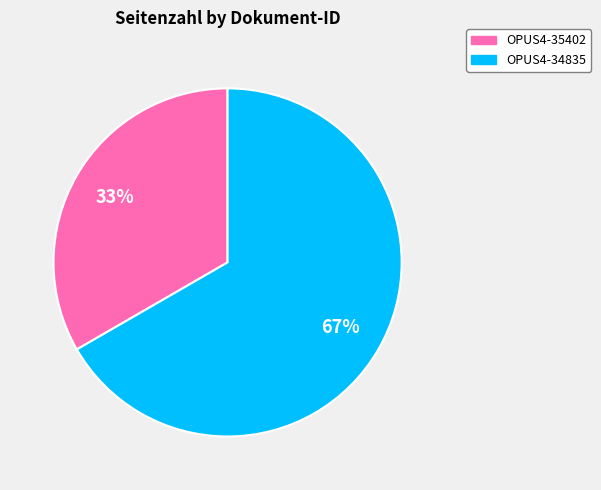

What is the ratio of the value at OPUS4-34835 to the value at OPUS4-35402?

2.0